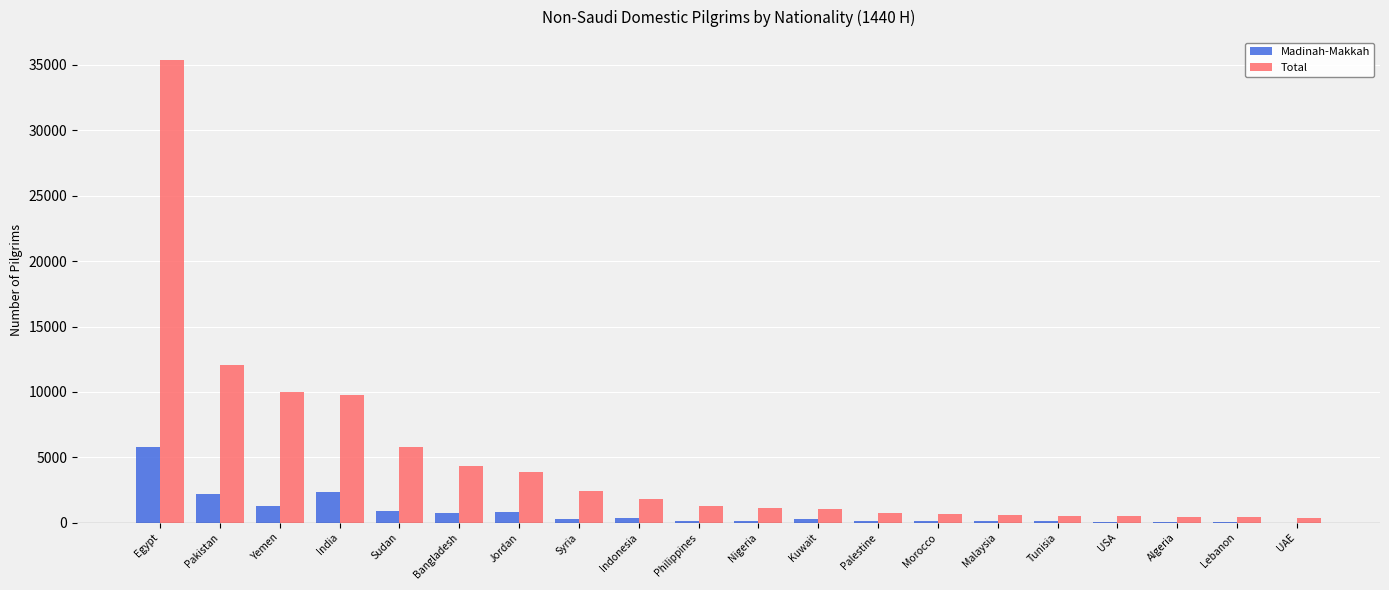

The value of Total at India is 15947. True or false?

False